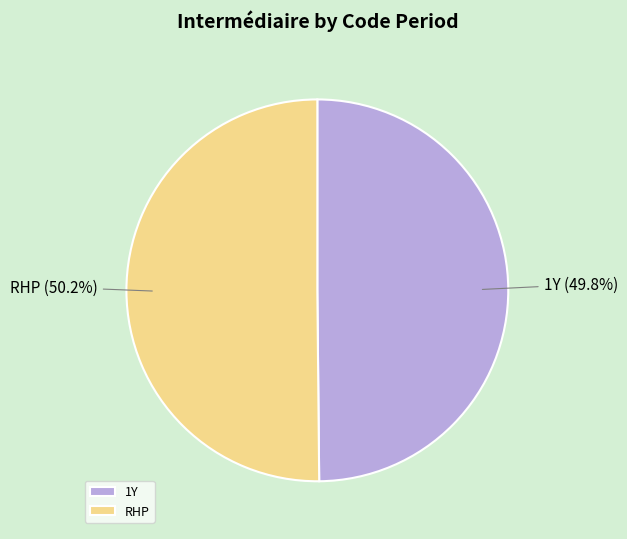

To the nearest percent, what is the average slice percentage?

50%